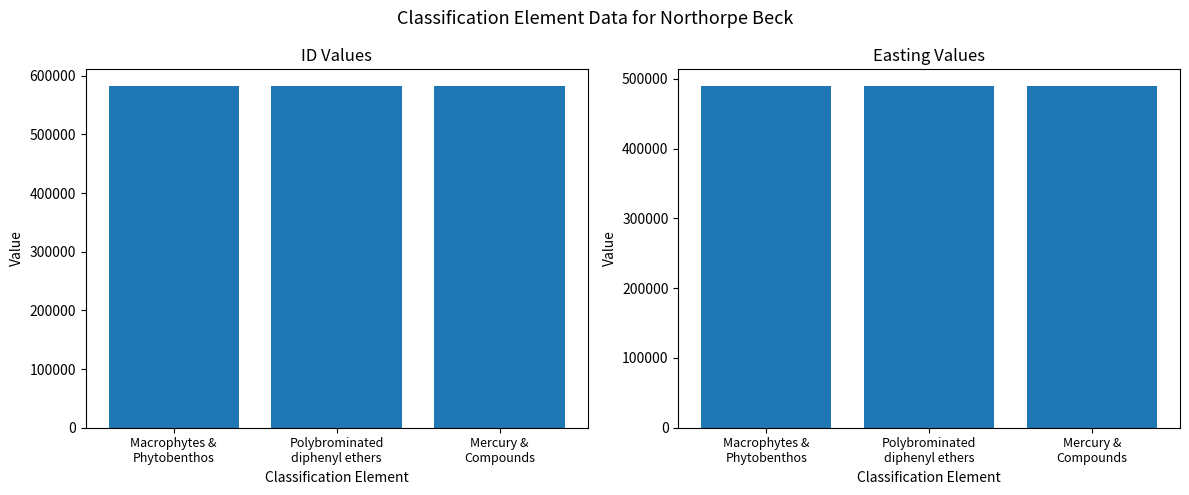

Reading left to right, list all the values displayed in this chart.

ID: Macrophytes &
Phytobenthos=581726	Polybrominated
diphenyl ethers=581724	Mercury &
Compounds=581722
Easting: Macrophytes &
Phytobenthos=489232	Polybrominated
diphenyl ethers=489232	Mercury &
Compounds=489232